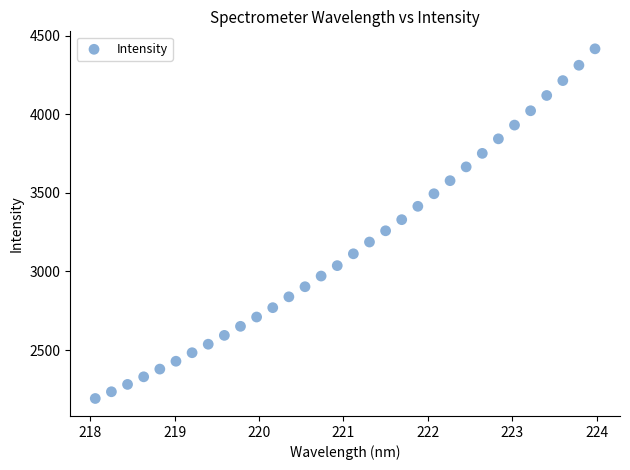

What is the range of Y values (max minus min)?

2224.2